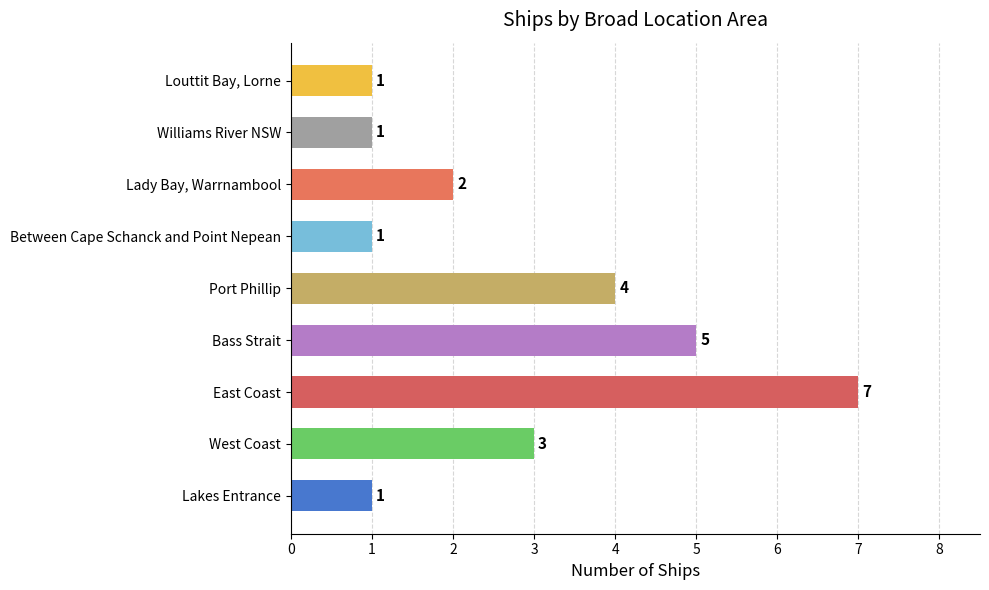

How many data points does each series have?

9